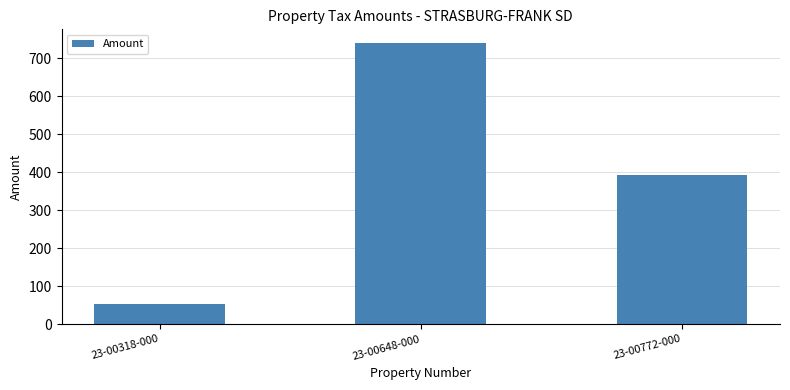

List the labels in order of value, largest first.

23-00648-000, 23-00772-000, 23-00318-000